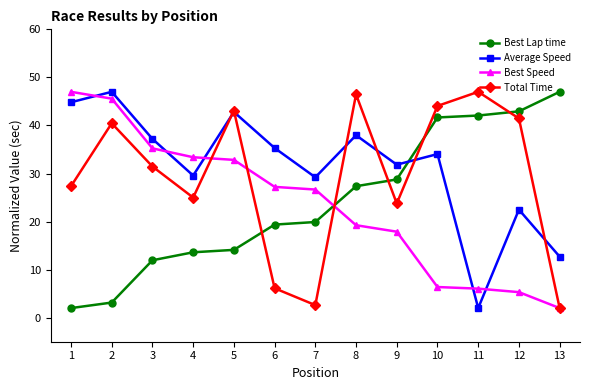

Reading left to right, list all the values displayed in this chart.

Best Lap time: 1=2.0	2=3.1	3=11.9	4=13.6	5=14.1	6=19.4	7=19.9	8=27.4	9=28.8	10=41.7	11=42.1	12=42.9	13=47.0
Average Speed: 1=44.8	2=47.0	3=37.2	4=29.6	5=42.8	6=35.3	7=29.2	8=38.0	9=31.8	10=34.0	11=2.0	12=22.5	13=12.7
Best Speed: 1=47.0	2=45.6	3=35.2	4=33.4	5=32.8	6=27.2	7=26.7	8=19.2	9=17.9	10=6.4	11=6.0	12=5.3	13=2.0
Total Time: 1=27.4	2=40.5	3=31.5	4=25.0	5=43.1	6=6.1	7=2.6	8=46.5	9=23.8	10=44.1	11=47.0	12=41.5	13=2.0